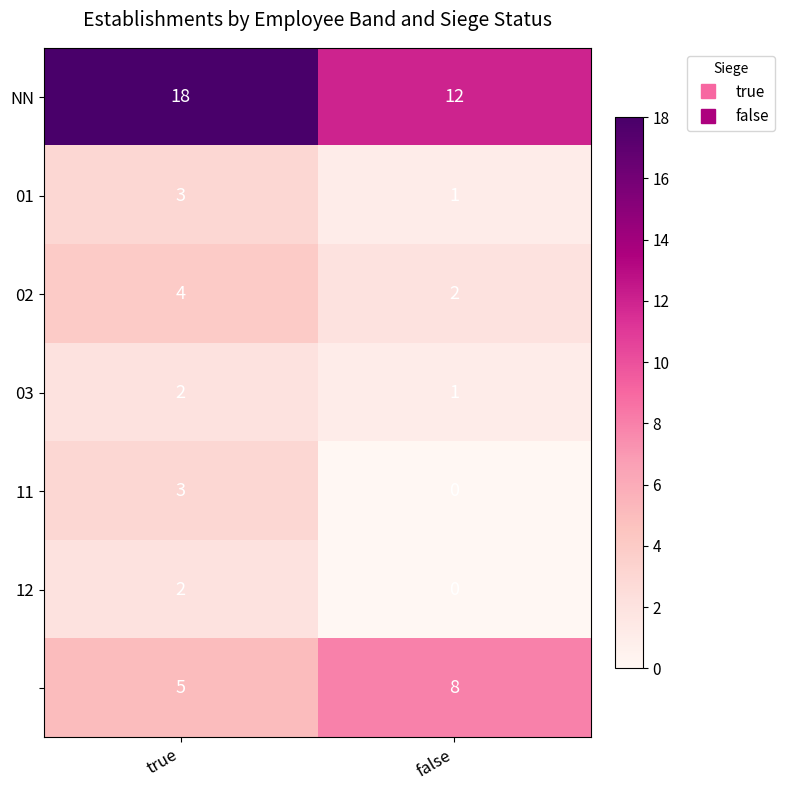

What is the difference between the highest and lowest values at false?

12